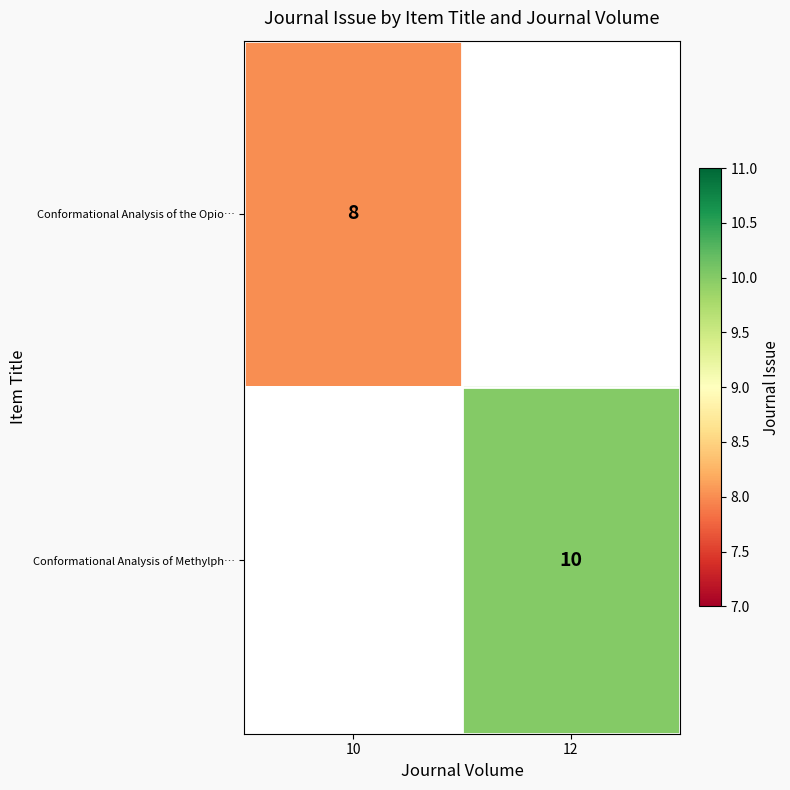

The Conformational Analysis of the Opio… series shows 4 at 10. True or false?

False